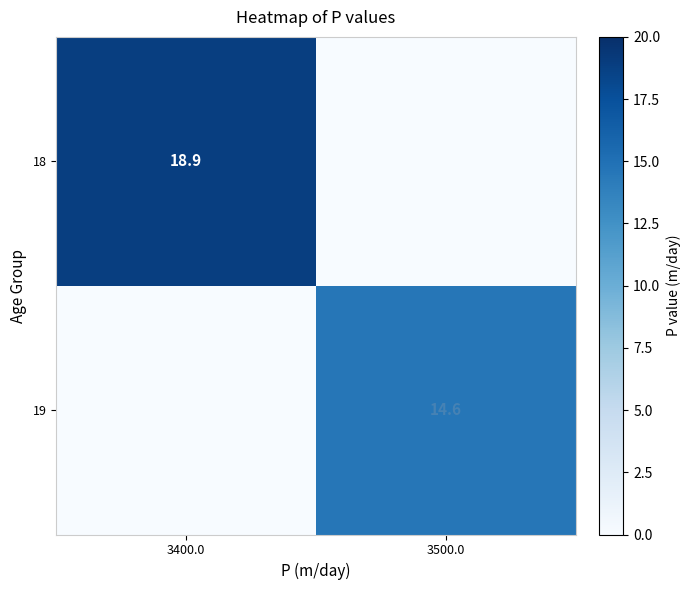

What is the spread (max minus min) of values at 3400.0?

18.9